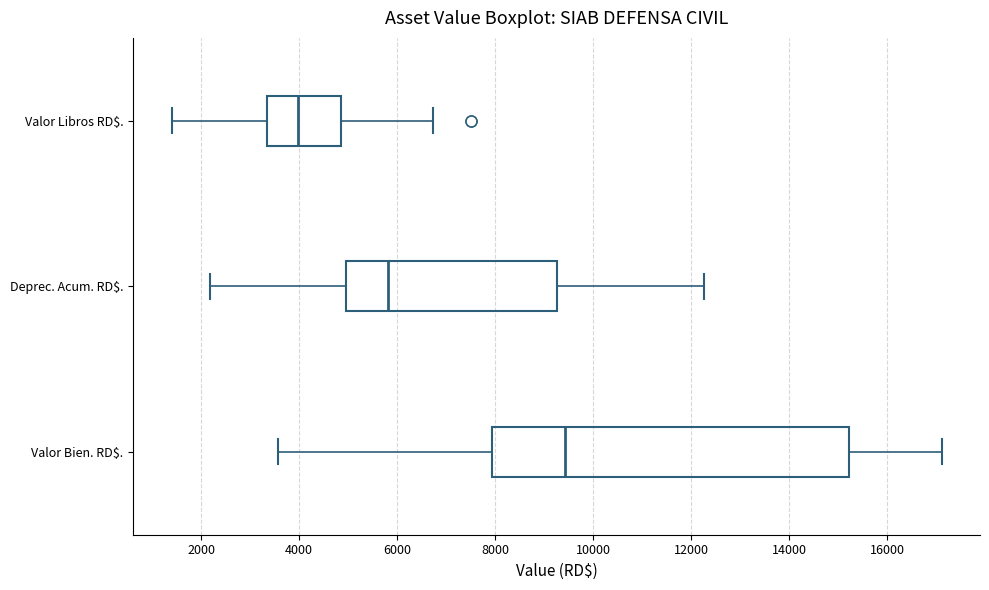

Reading bottom to top, read every box against the x-axis: the position of its median line, the range the box covers, and the ends of its whiskers. The values are not printed on the chart, so give them approximately, as read against the axis.

Valor Bien. RD$.: median 9400, box 8000 to 15200, whiskers 3600 to 17200
Deprec. Acum. RD$.: median 5800, box 5000 to 9200, whiskers 2200 to 12200
Valor Libros RD$.: median 4000, box 3400 to 4800, whiskers 1400 to 6800